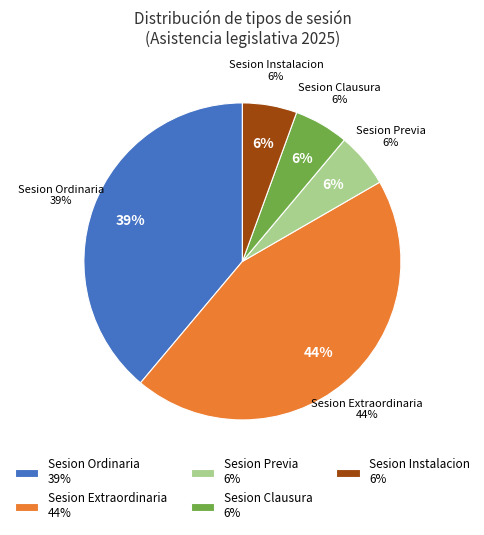

To the nearest percent, what is the average slice percentage?

20%